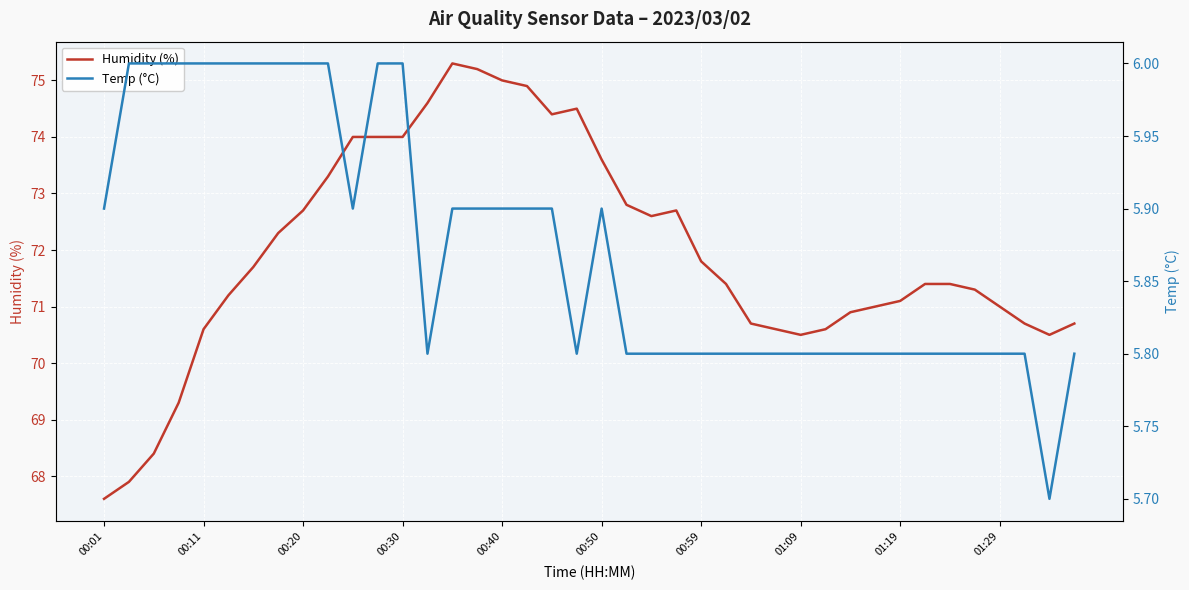

At how many categories does at least one series exceed 66?

40